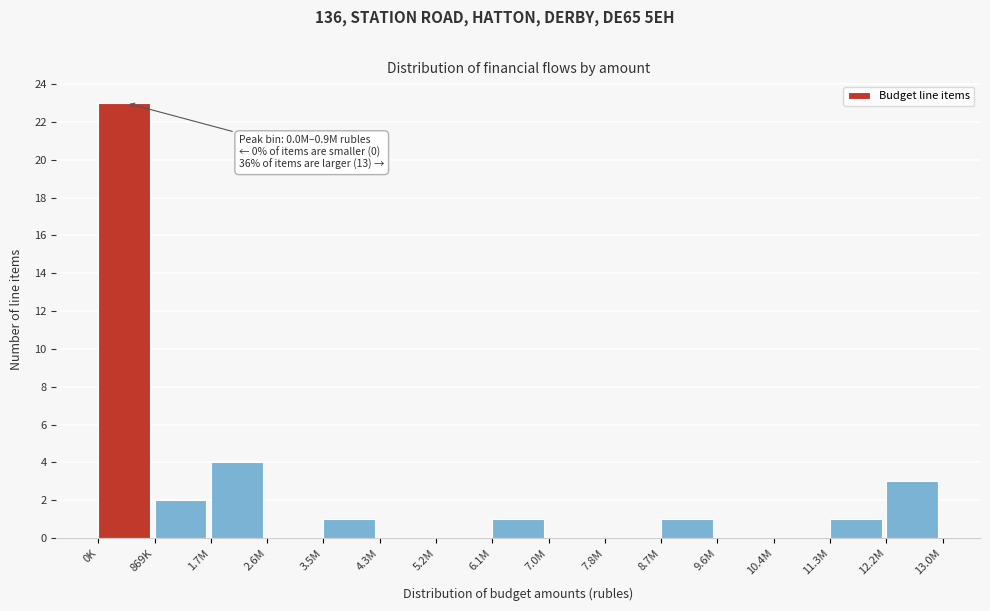

Reading left to right, list all the values displayed in this chart.

0K=23	869K=2	1.7M=4	2.6M=0	3.5M=1	4.3M=0	5.2M=0	6.1M=1	7.0M=0	7.8M=0	8.7M=1	9.6M=0	10.4M=0	11.3M=1	12.2M=3